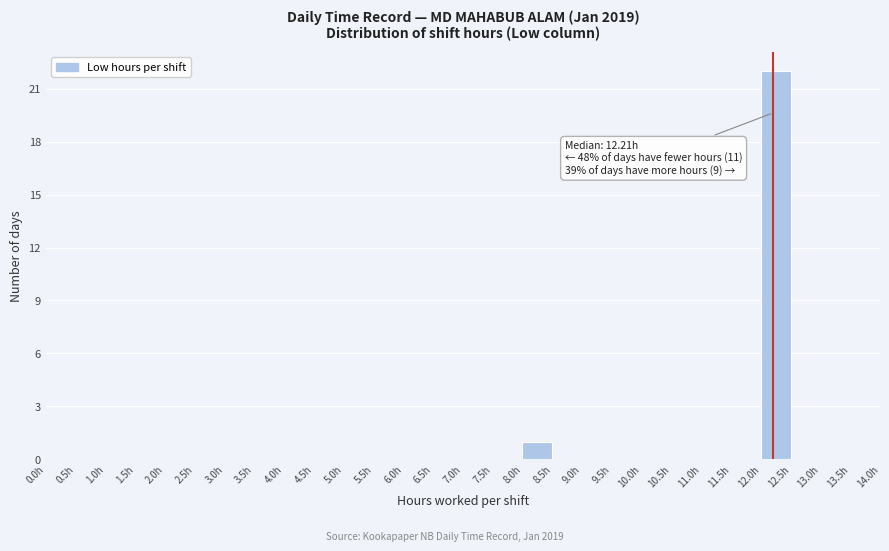

Over which range of the x-axis is the bar tallest?

12.0 to 12.5